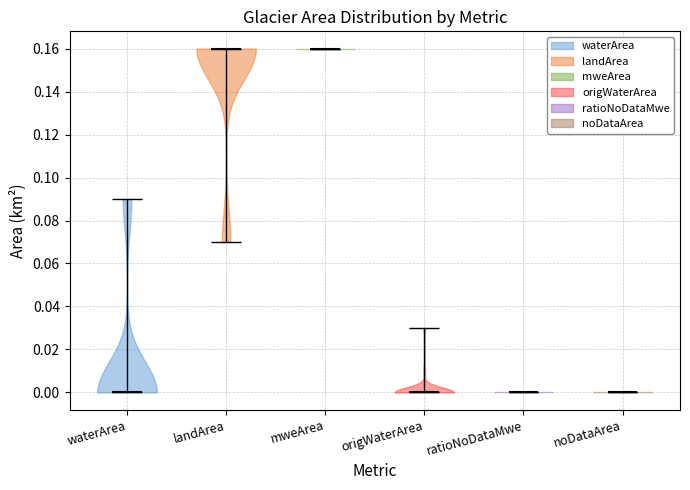

Reading left to right, read every violin against the y-axis: where its median line is, and the lowest and highest points it reaches. The values are not printed on the chart, so give them approximately, as read against the axis.

waterArea: median line 0.00, lowest point 0.00, highest point 0.09
landArea: median line 0.16, lowest point 0.07, highest point 0.16
mweArea: median line 0.16, lowest point 0.16, highest point 0.16
origWaterArea: median line 0.00, lowest point 0.00, highest point 0.03
ratioNoDataMwe: median line 0.00, lowest point 0.00, highest point 0.00
noDataArea: median line 0.00, lowest point 0.00, highest point 0.00